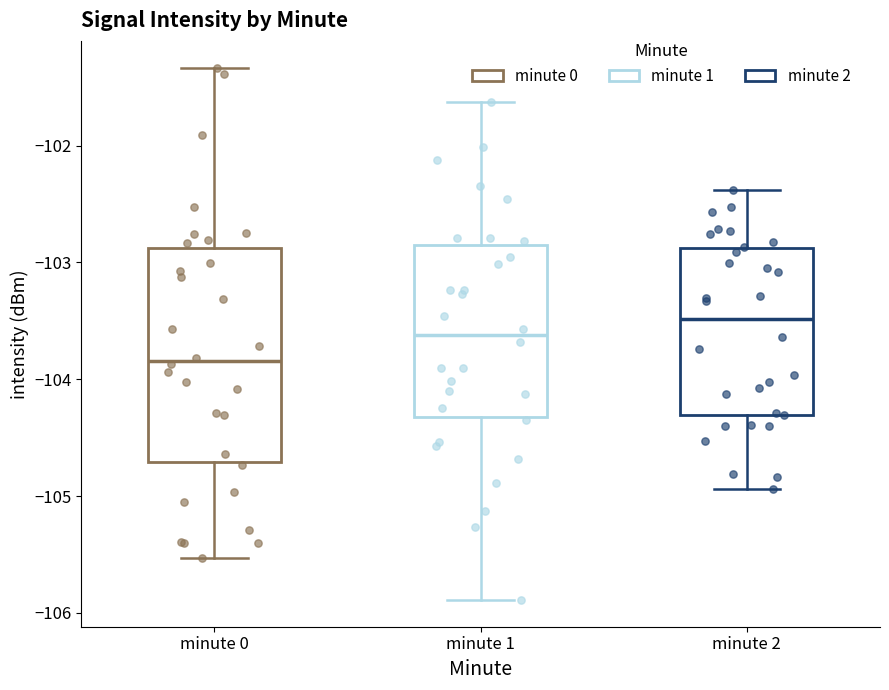

Comparing the boxes themselves (not the whiskers), which one is the tallest?

minute 0